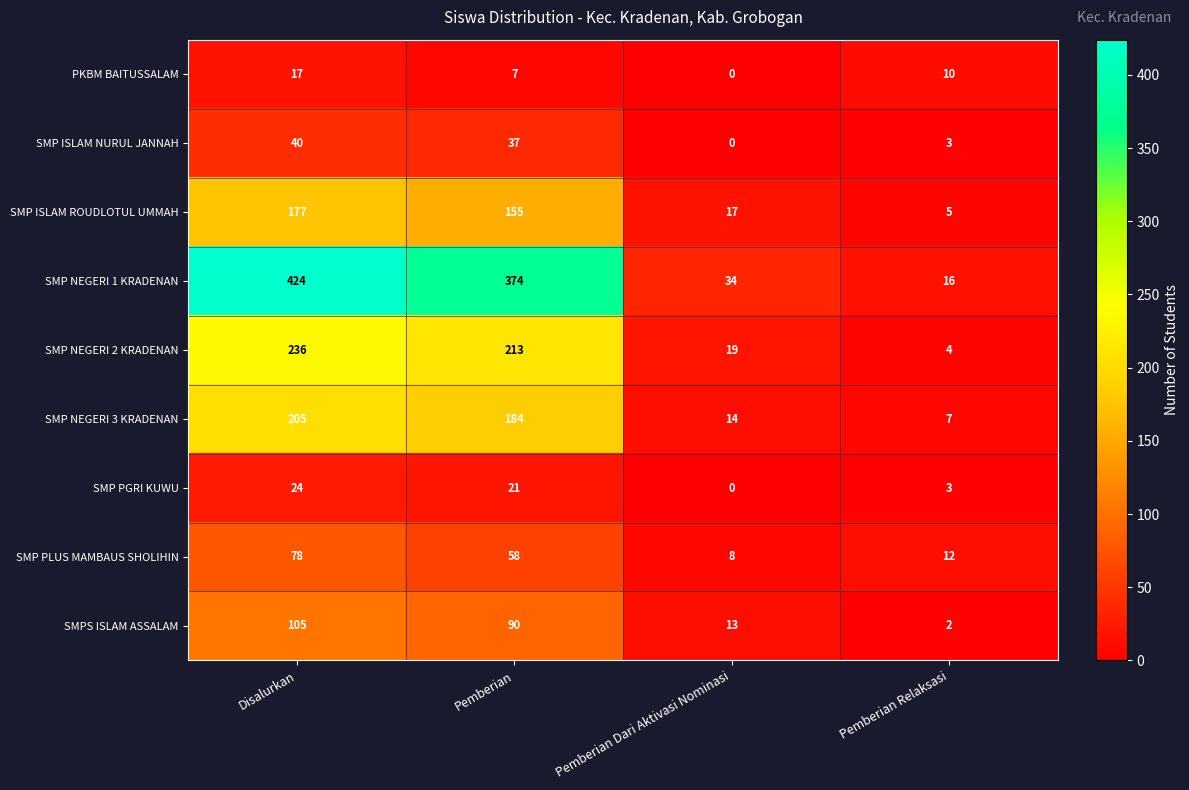

What is the sum of all SMP PLUS MAMBAUS SHOLIHIN values?

156